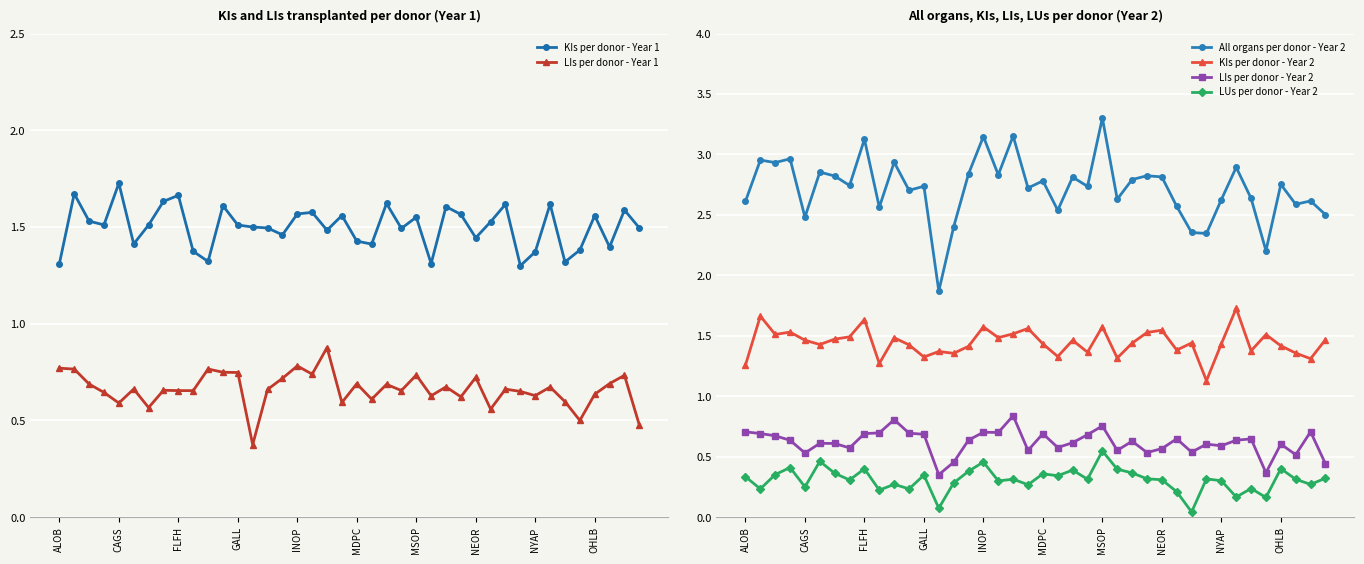

What is the label of the 40th point from the right?

ALOB